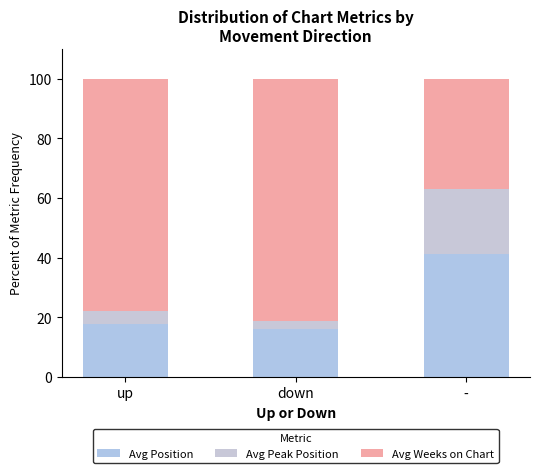

Are the bars horizontal?

No